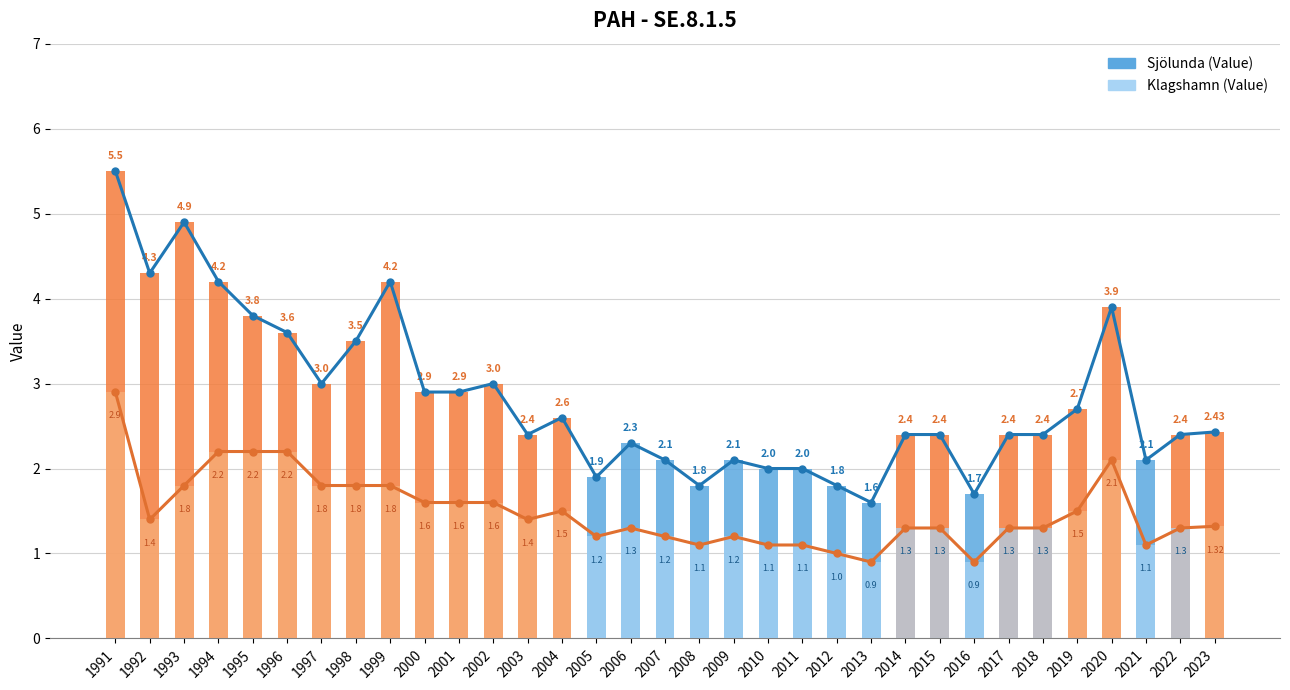

Rank the series at 2017 from highest to lowest value.

Sjölunda (Value), Klagshamn (Value)